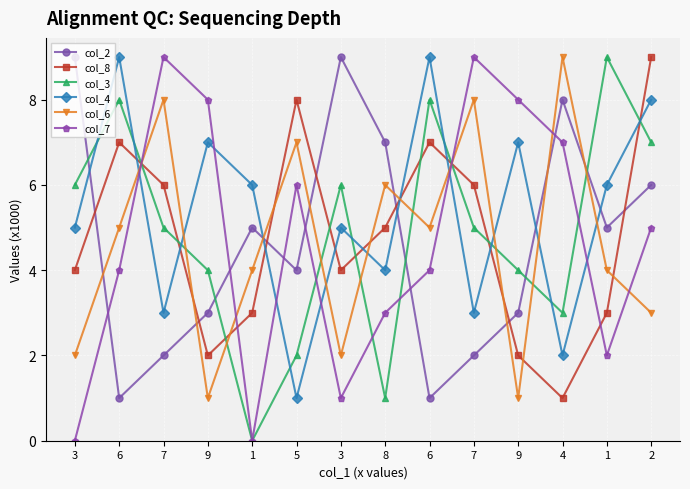

Count the number of data series in this chart.

6